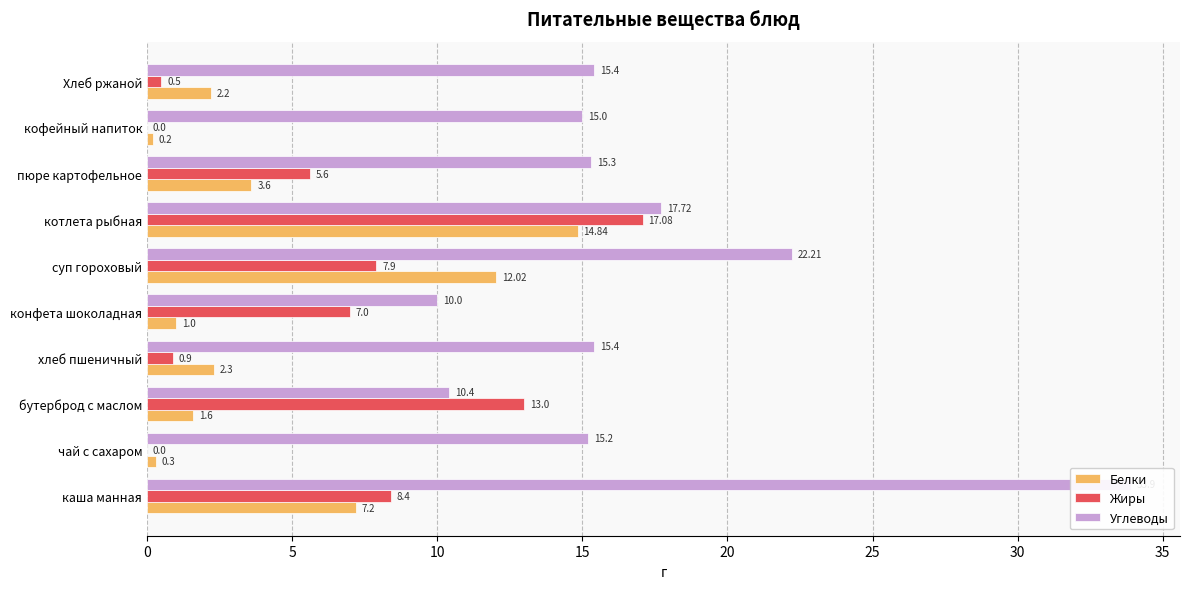

How many groups of bars are there?

10